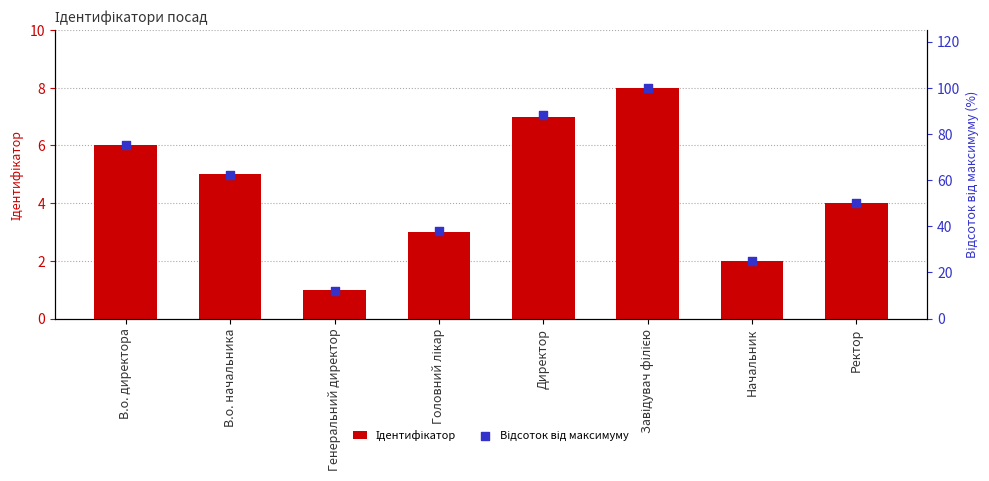

Which series contains the lowest Y value?

Ідентифікатор